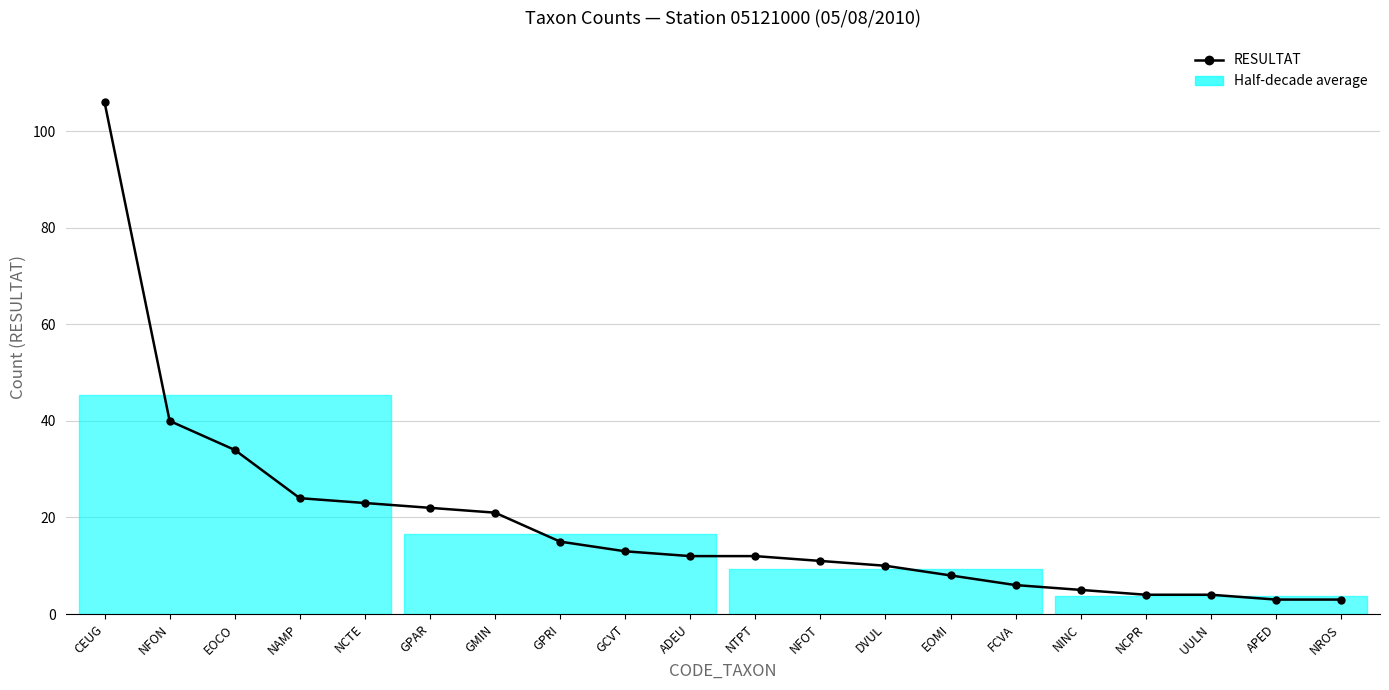

At which category does the chart reach its minimum across all series?

APED